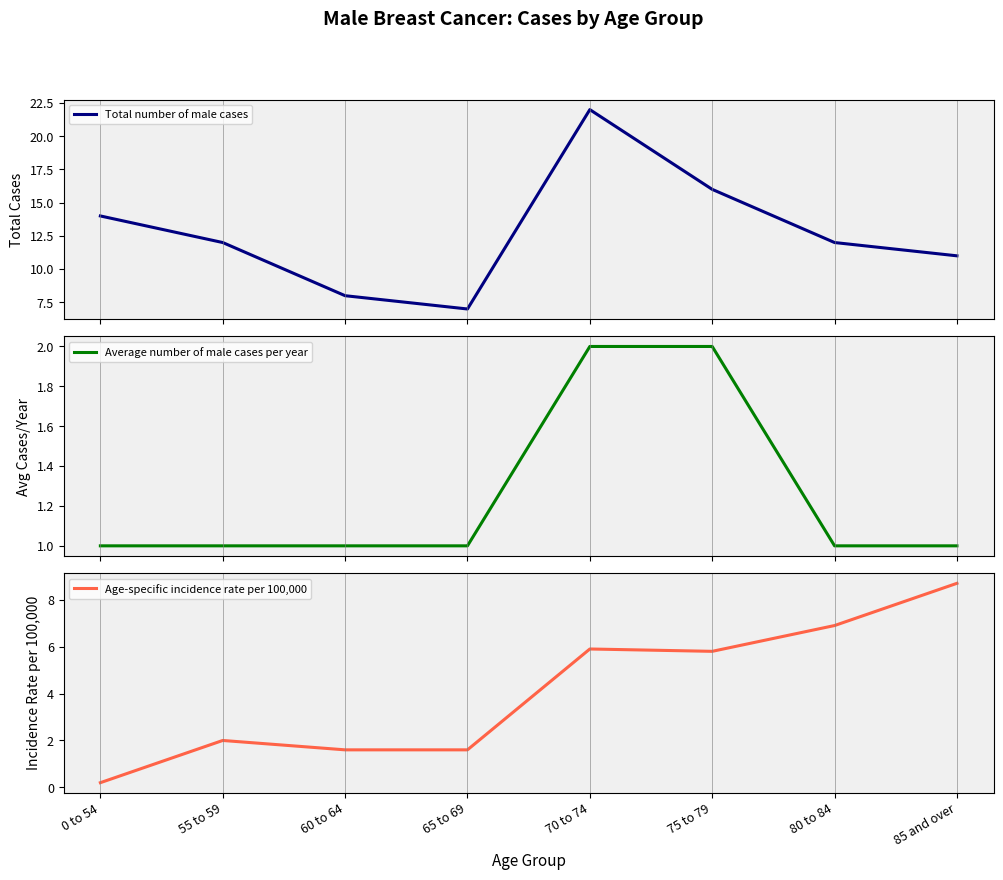

Between 75 to 79 and 80 to 84, which series saw the biggest shift?

Total number of male cases